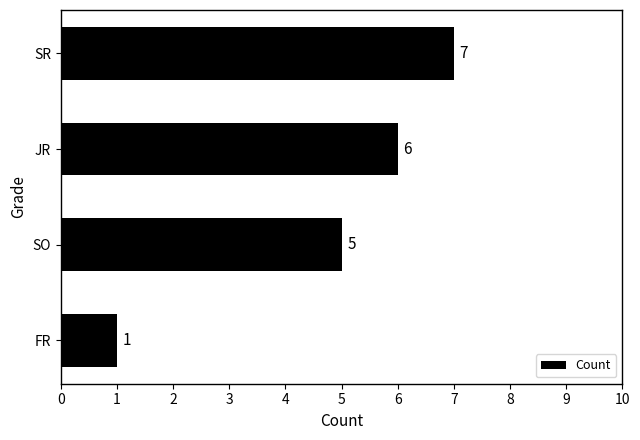

Count the values in the range 5 to 7.

3